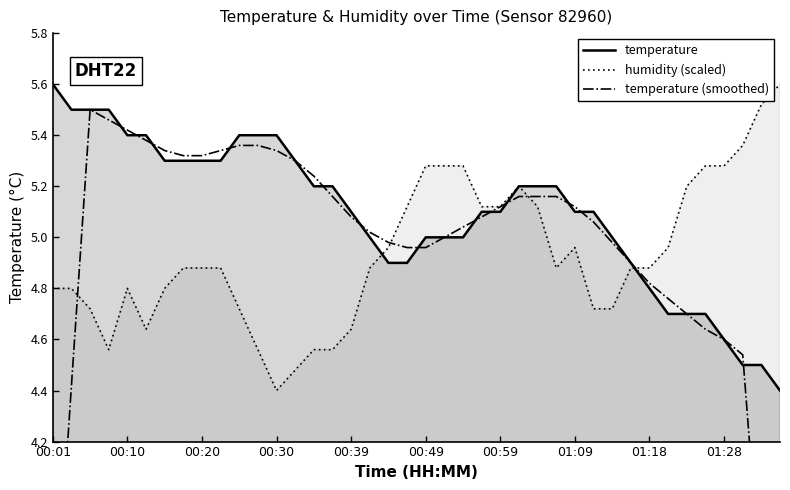

True or false: humidity (scaled) has a value of 8.6 at 00:01.

False